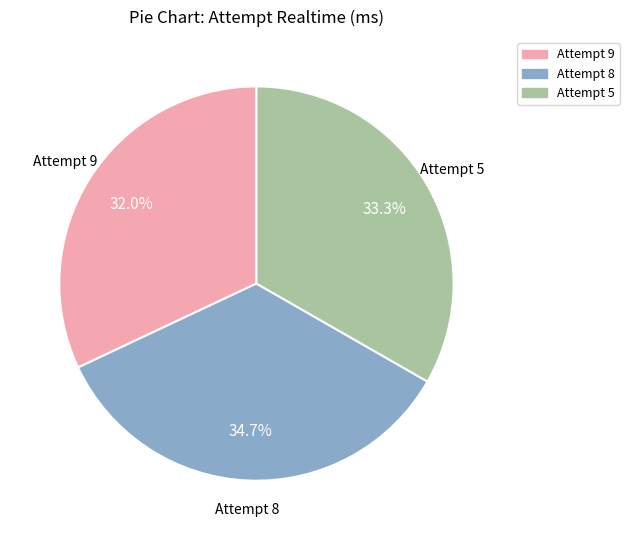

Does any single category account for the majority?

No